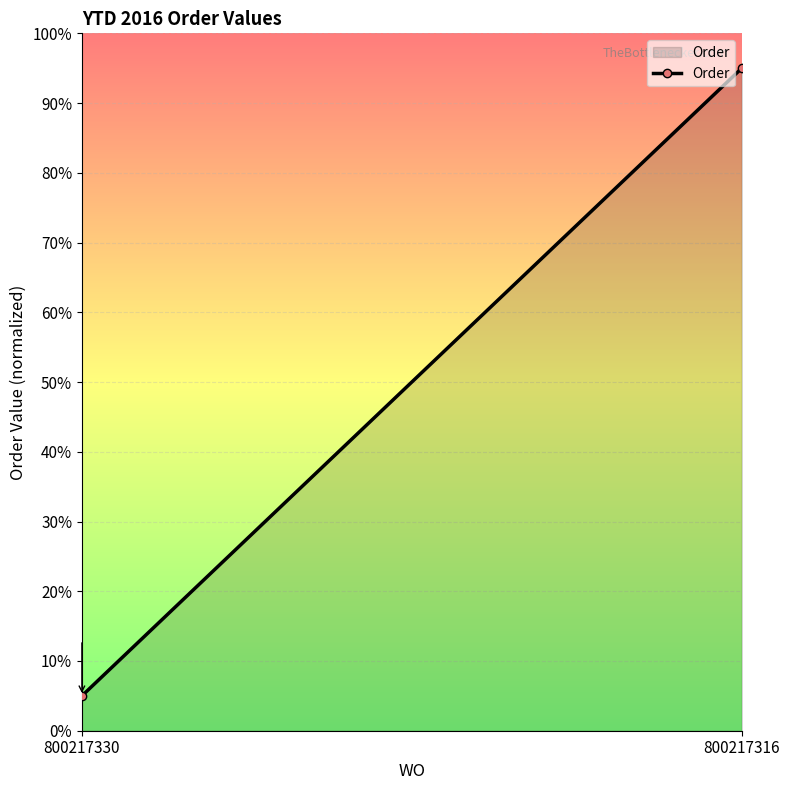

What is the difference between the maximum and minimum values?

90